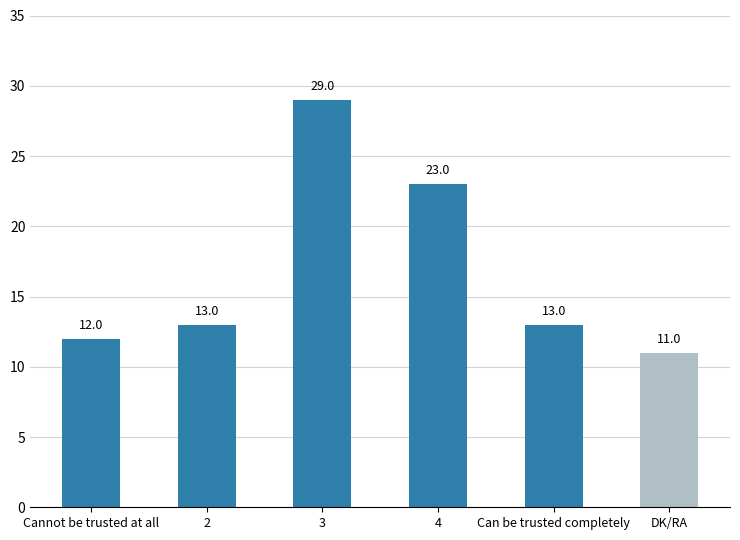

What is the greatest value displayed?

29